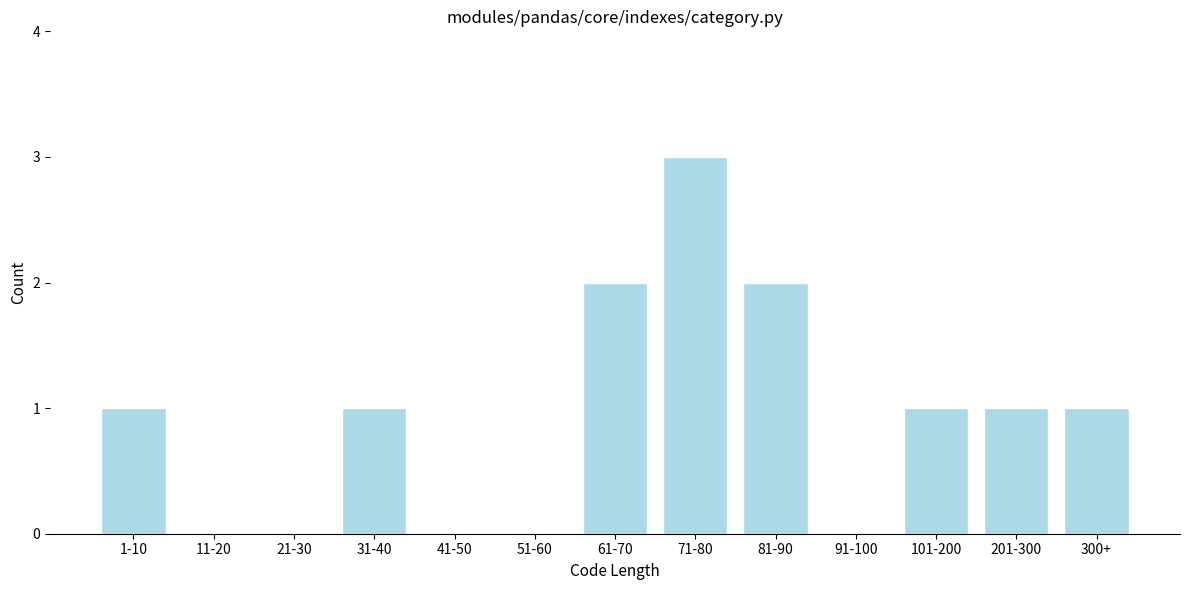

Reading right to left, extract all data points from this chart.

300+=1	201-300=1	101-200=1	91-100=0	81-90=2	71-80=3	61-70=2	51-60=0	41-50=0	31-40=1	21-30=0	11-20=0	1-10=1